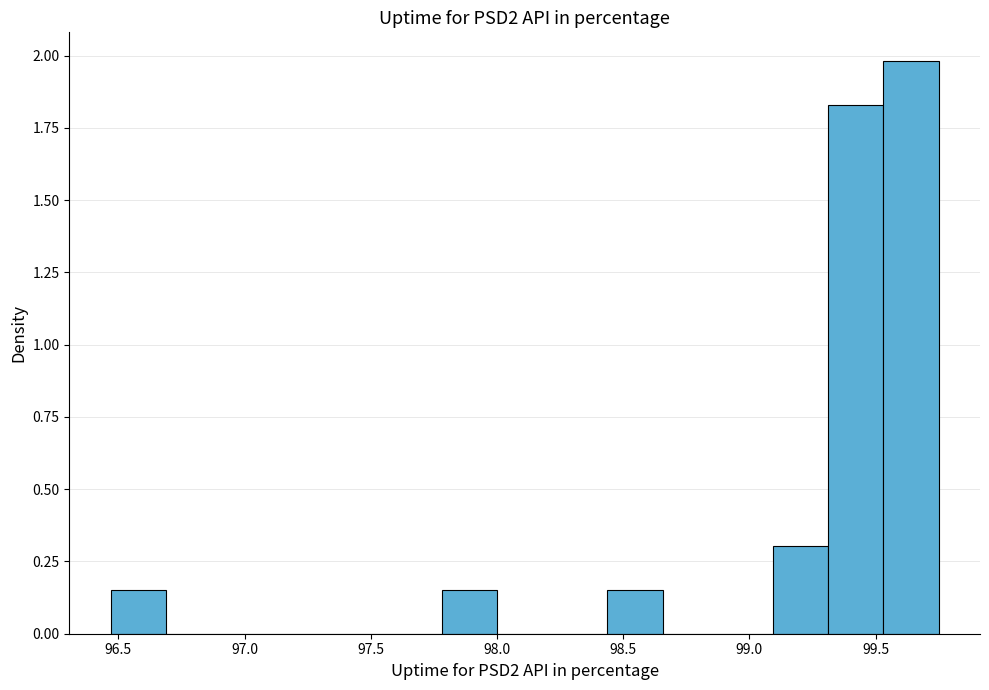

Reading left to right, list every bar in this chart as the range it spans on the x-axis followed by its height. Neither the bar edges nor the heights are printed on the chart, so give them approximately, as read against the axes.

96.45 to 96.70: 0.15
96.70 to 96.90: 0
96.90 to 97.15: 0
97.15 to 97.35: 0
97.35 to 97.55: 0
97.55 to 97.80: 0
97.80 to 98.00: 0.15
98.00 to 98.20: 0
98.20 to 98.45: 0
98.45 to 98.65: 0.15
98.65 to 98.90: 0
98.90 to 99.10: 0
99.10 to 99.30: 0.30
99.30 to 99.55: 1.85
99.55 to 99.75: 2.00